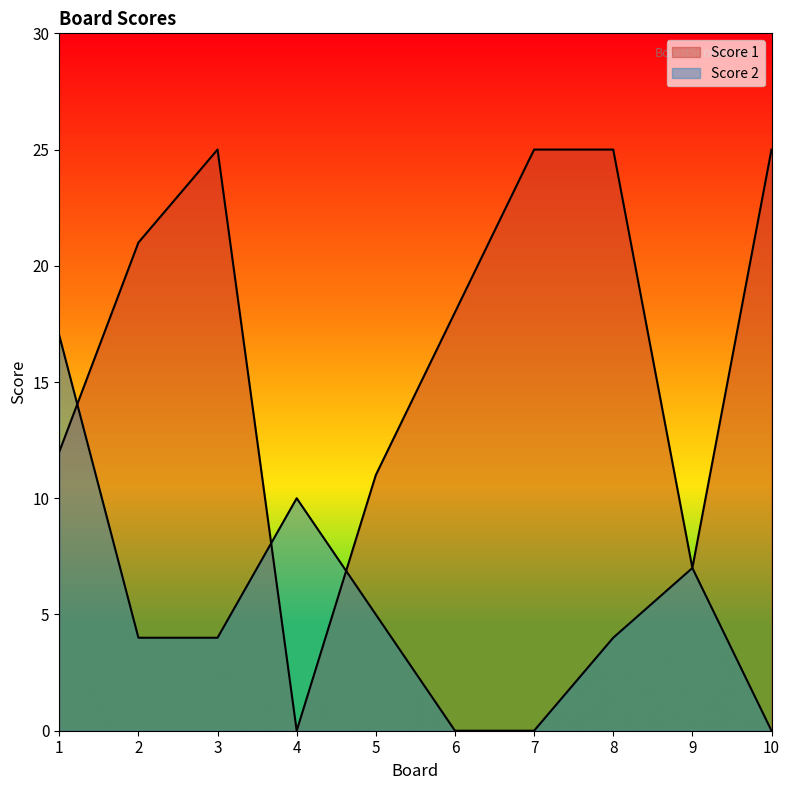

Reading right to left, what are all the values shown in this chart?

Score 1: 25	7	25	25	18	11	0	25	21	12
Score 2: 0	7	4	0	0	5	10	4	4	17